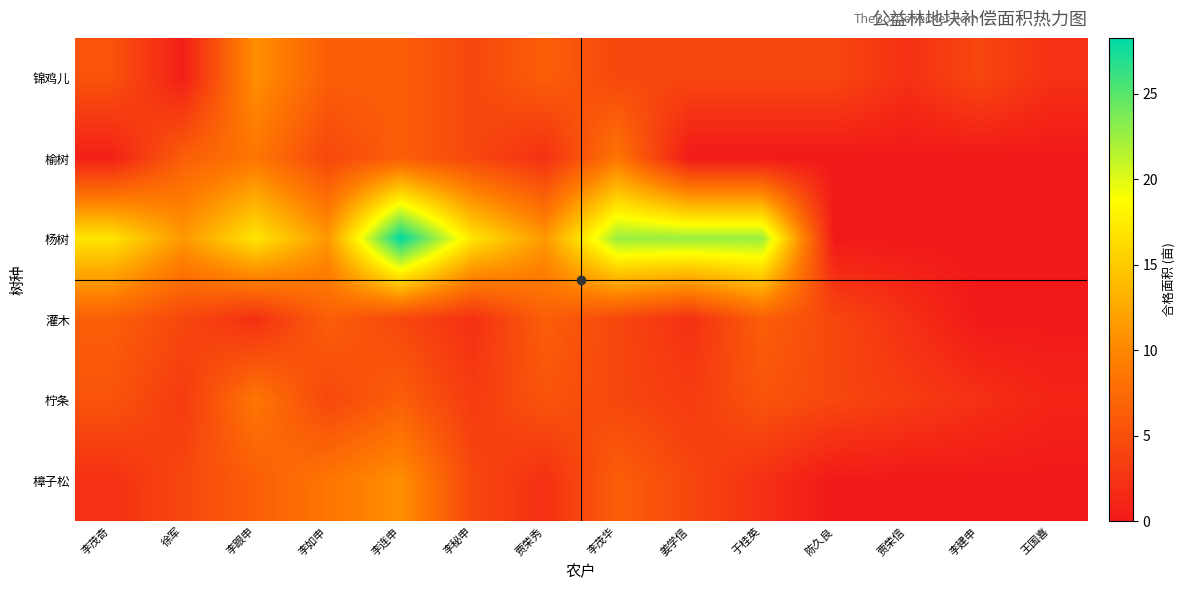

Reading left to right, extract all data points from this chart.

锦鸡儿: 李茂奇=5.4	徐军=0.5	李跟申=10.7	李如申=6.4	李连申=6.4	李秘申=4.3	贾荣秀=6.4	李茂华=4.3	姜学信=4.3	于桂英=4.3	陈久良=4.3	贾荣信=2.1	李建申=4.3	王国喜=2.1
榆树: 李茂奇=0.6	徐军=6.4	李跟申=8.6	李如申=4.3	李连申=6.4	李秘申=4.3	贾荣秀=2.1	李茂华=8.6	姜学信=0.0	于桂英=0.0	陈久良=0.0	贾荣信=0.0	李建申=0.0	王国喜=0.0
杨树: 李茂奇=17.0	徐军=11.3	李跟申=17.0	李如申=11.3	李连申=28.3	李秘申=17.0	贾荣秀=11.3	李茂华=22.6	姜学信=22.6	于桂英=22.6	陈久良=0.0	贾荣信=0.0	李建申=0.0	王国喜=0.0
灌木: 李茂奇=6.4	徐军=4.3	李跟申=2.1	李如申=6.4	李连申=4.3	李秘申=2.1	贾荣秀=6.4	李茂华=4.3	姜学信=2.1	于桂英=6.4	陈久良=4.3	贾荣信=2.1	李建申=0.0	王国喜=0.0
柠条: 李茂奇=5.4	徐军=3.2	李跟申=8.6	李如申=4.3	李连申=6.4	李秘申=3.2	贾荣秀=5.4	李茂华=4.3	姜学信=3.2	于桂英=5.4	陈久良=4.3	贾荣信=3.2	李建申=2.1	王国喜=1.1
樟子松: 李茂奇=2.1	徐军=4.3	李跟申=6.4	李如申=8.6	李连申=10.7	李秘申=4.3	贾荣秀=2.1	李茂华=6.4	姜学信=4.3	于桂英=2.1	陈久良=0.0	贾荣信=0.0	李建申=0.0	王国喜=0.0